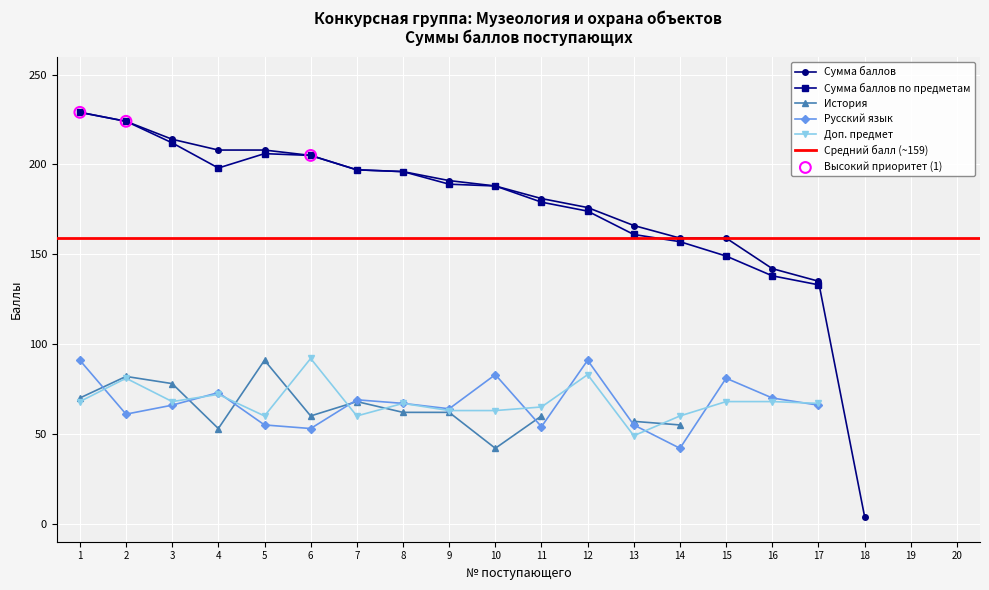

What are all the series names shown in the legend?

Сумма баллов, Сумма баллов по предметам, История, Русский язык, Доп. предмет